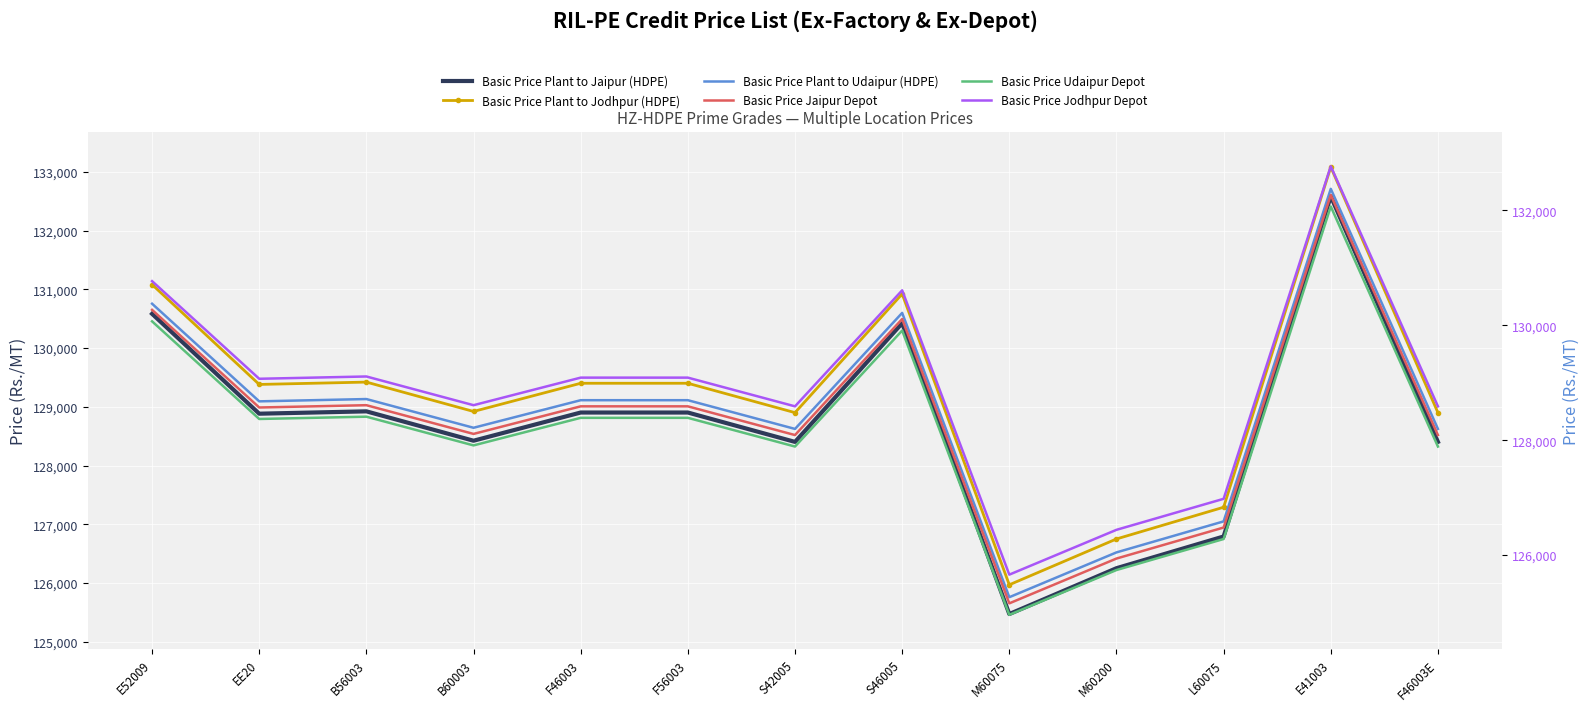

Rank the categories by Basic Price Plant to Udaipur (HDPE) value from highest to lowest.

E41003, E52009, S46005, B56003, F46003, F56003, EE20, B60003, S42005, F46003E, L60075, M60200, M60075